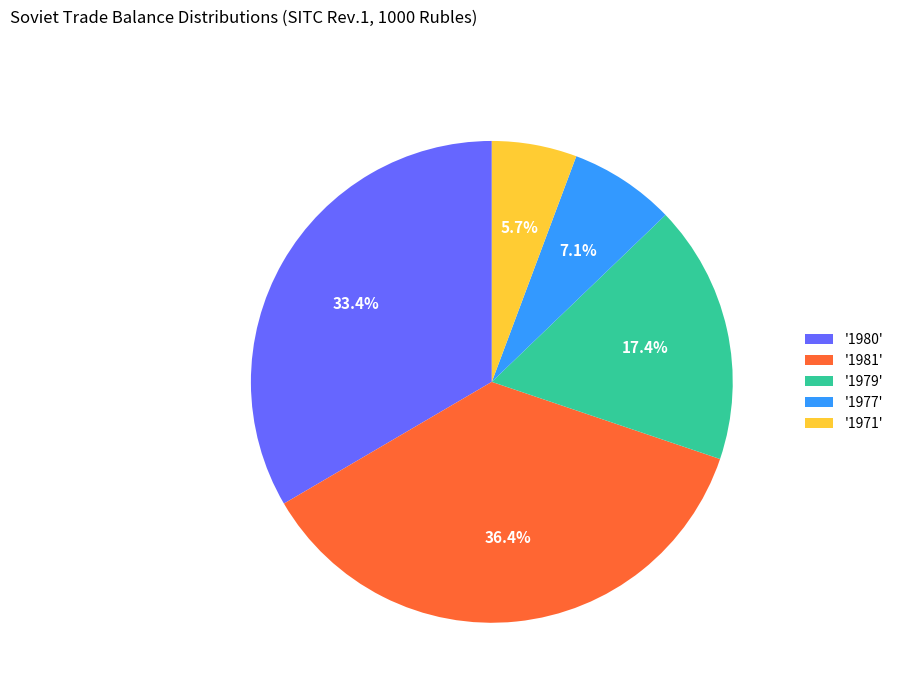

Rank the categories by value from highest to lowest.

'1981', '1980', '1979', '1977', '1971'